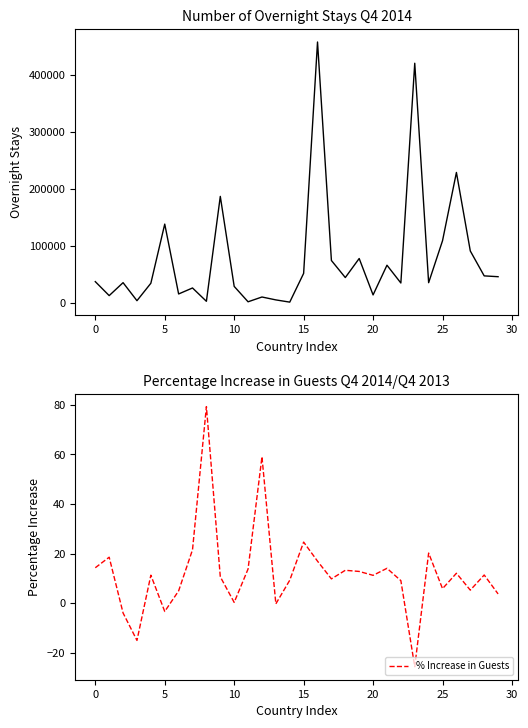

Between 11 and 17, which series saw the biggest shift?

Overnight Stays Q4 2014